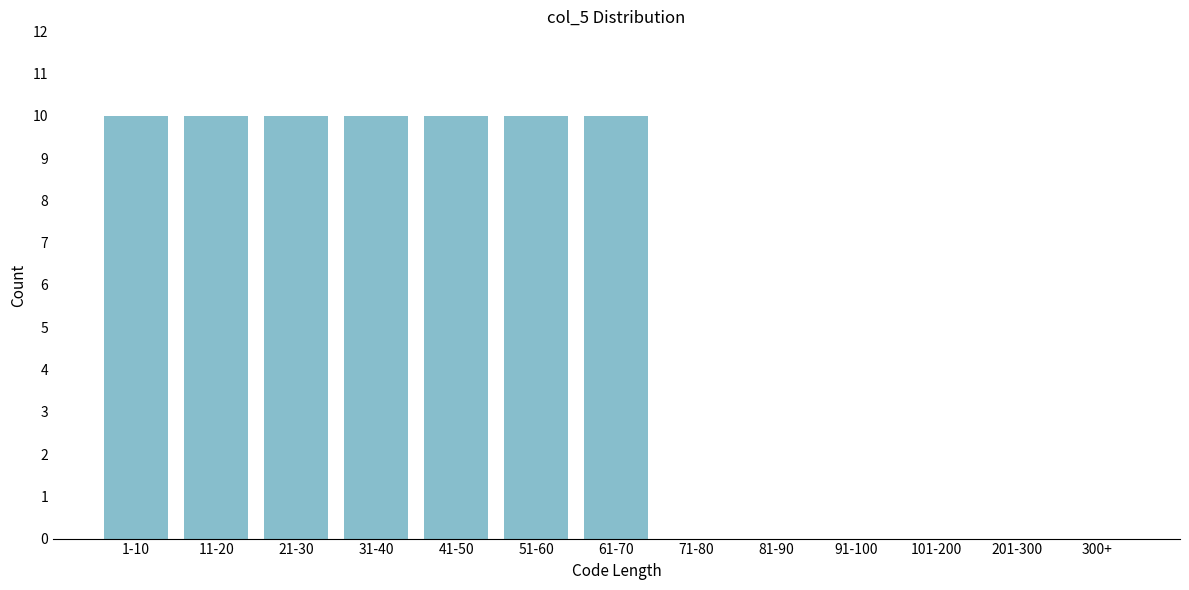

Reading left to right, what are all the values shown in this chart?

1-10=10	11-20=10	21-30=10	31-40=10	41-50=10	51-60=10	61-70=10	71-80=0	81-90=0	91-100=0	101-200=0	201-300=0	300+=0